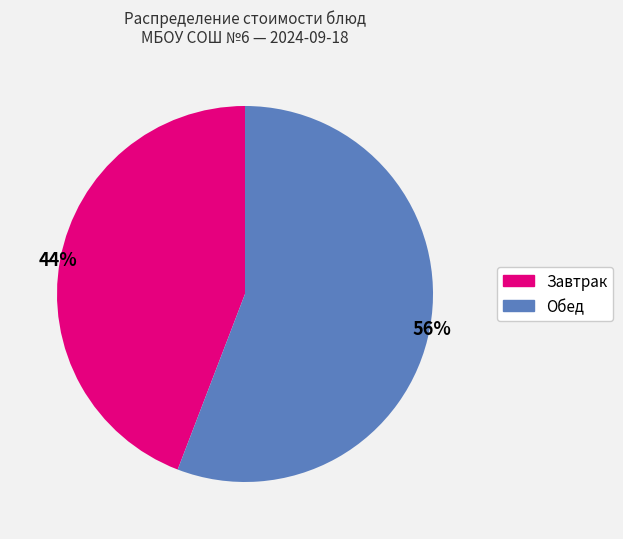

To the nearest percent, what is the average slice percentage?

50%